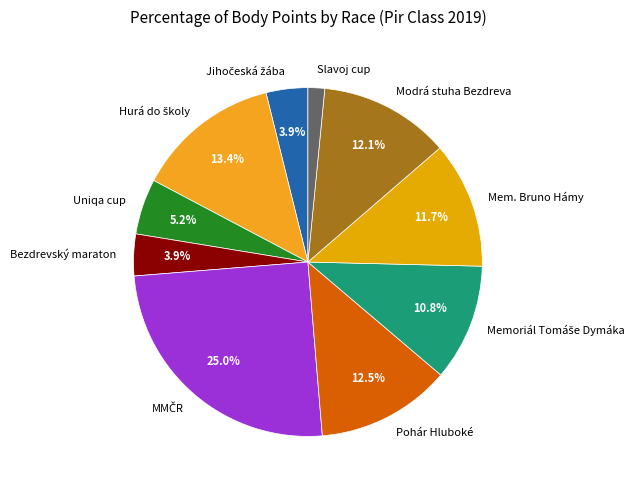

Approximately how many times larger is the value at Modrá stuha Bezdreva compared to Pohár Hluboké?

1.0